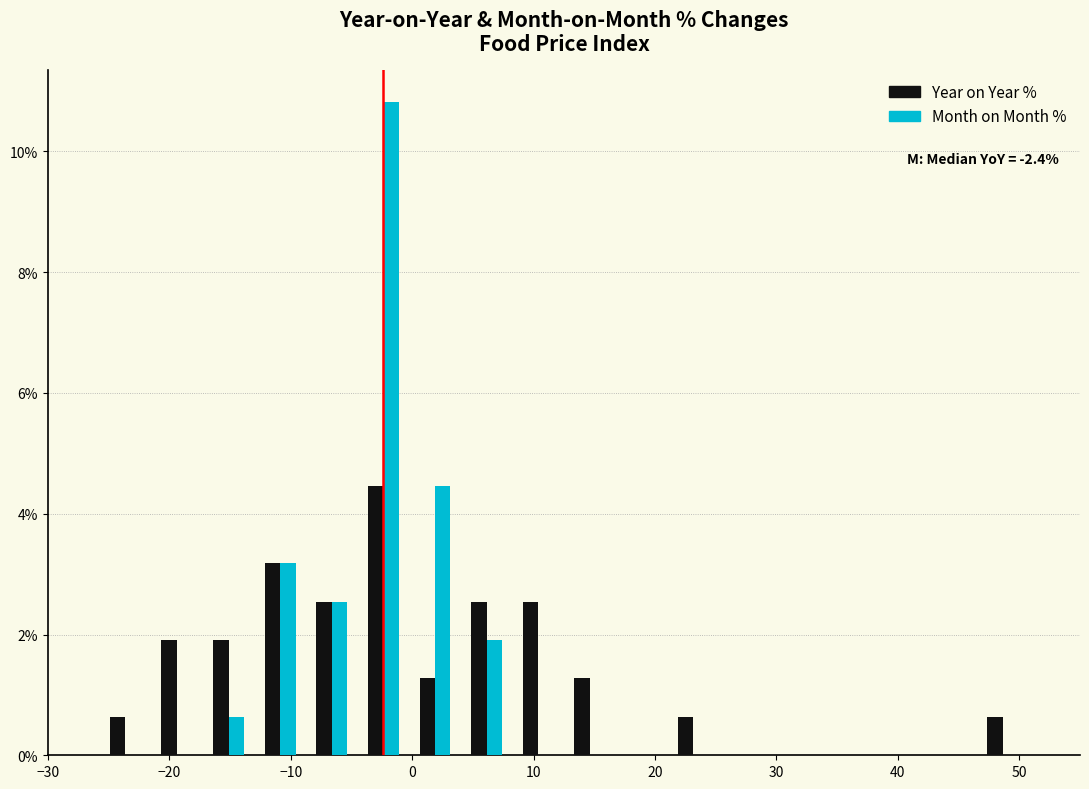

In the Month on Month % series, which range on the x-axis has the tallest bar?

-4 to 0